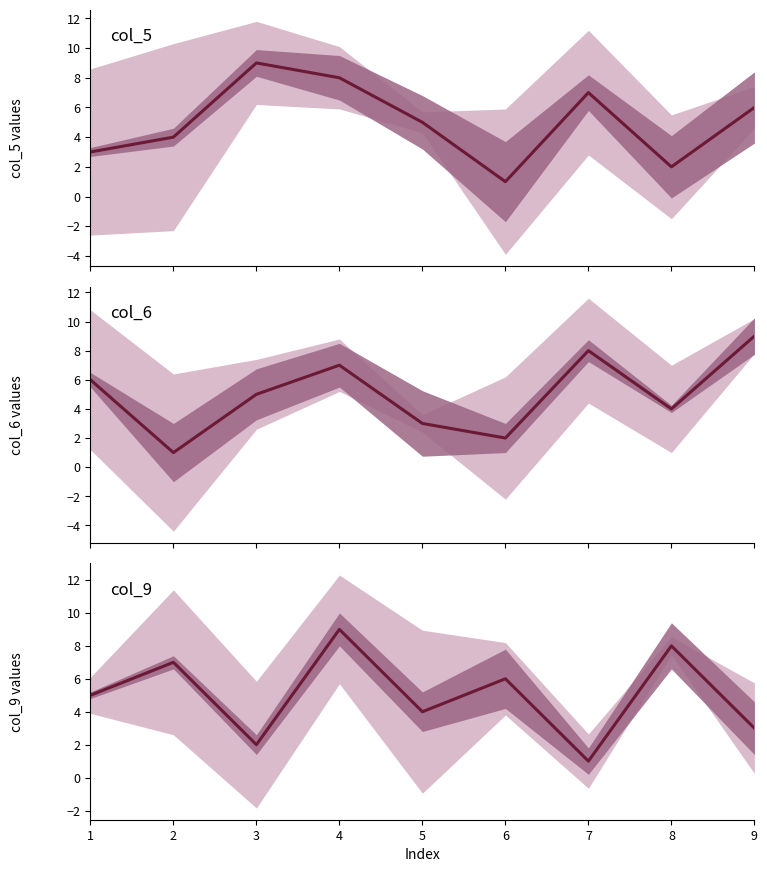

What is the difference between the second highest and second lowest values in the col_9 series?

6